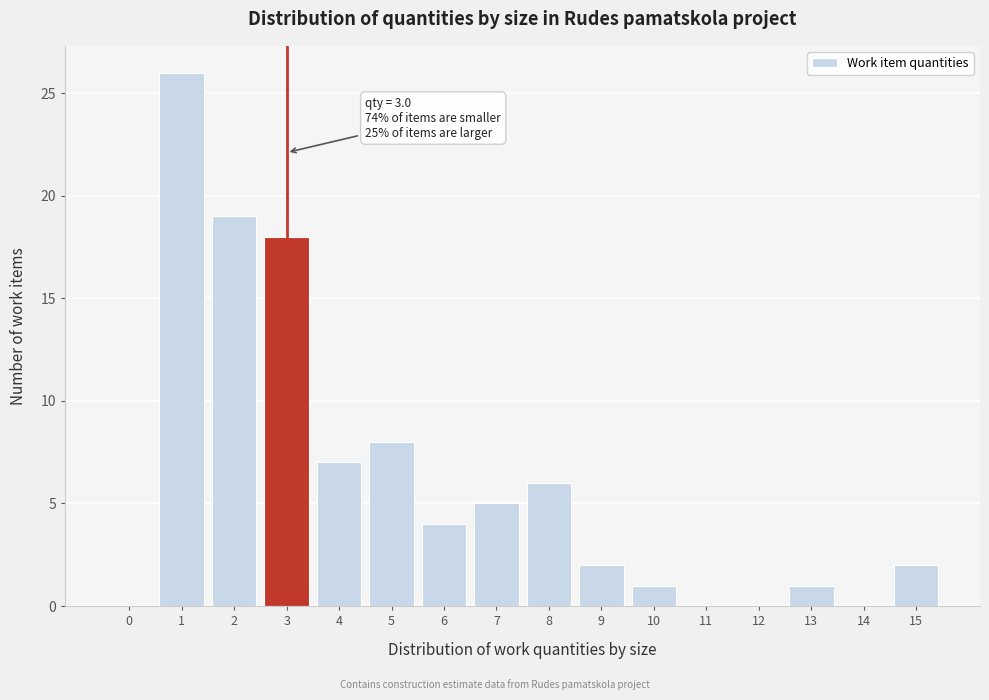

Reading left to right, what are all the values shown in this chart?

0=0	1=26	2=19	3=18	4=7	5=8	6=4	7=5	8=6	9=2	10=1	11=0	12=0	13=1	14=0	15=2